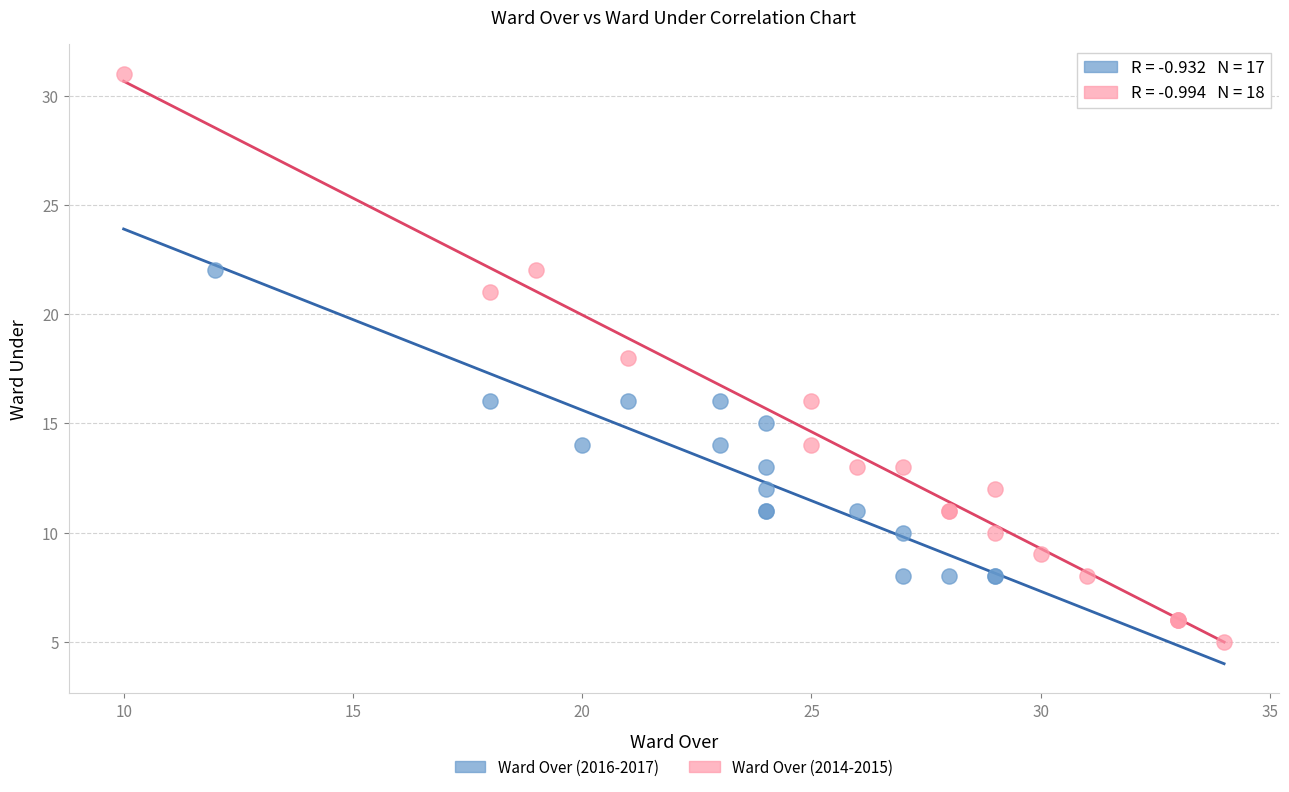

Which series contains the highest Y value?

Ward Over (2014-2015)